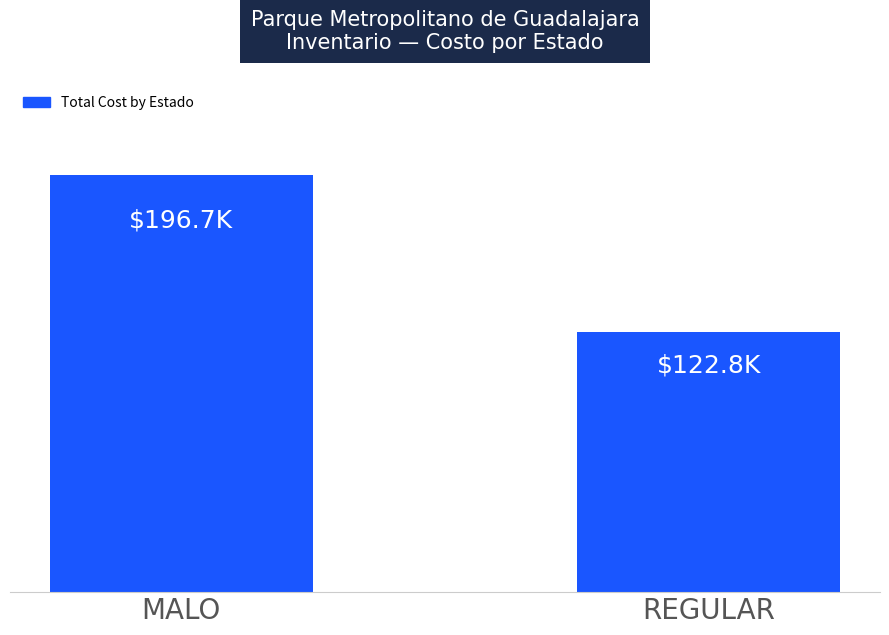

What is the difference between the values at REGULAR and MALO?

73941.2